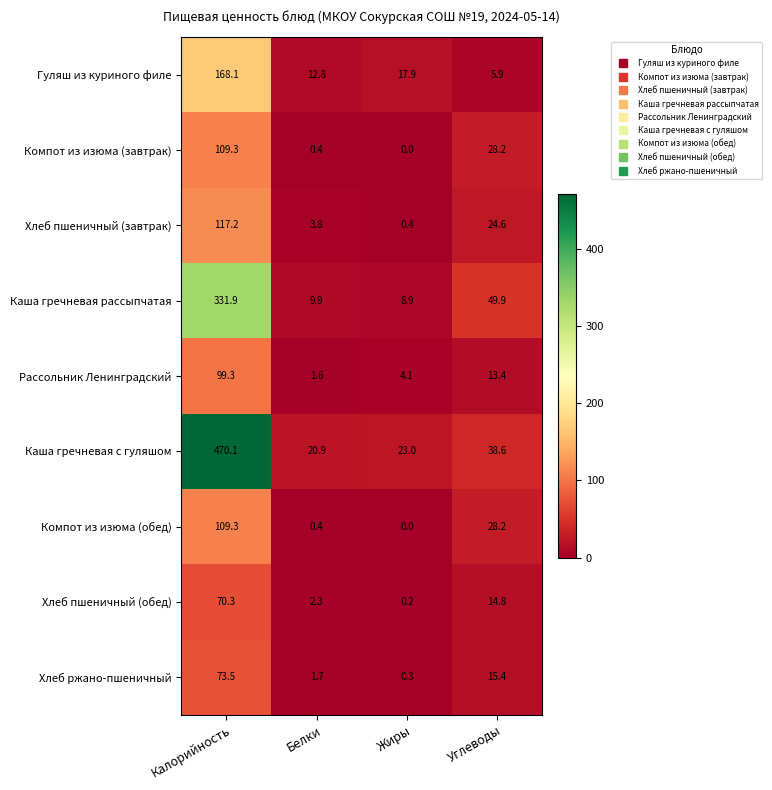

At how many categories does at least one series exceed 283?

1